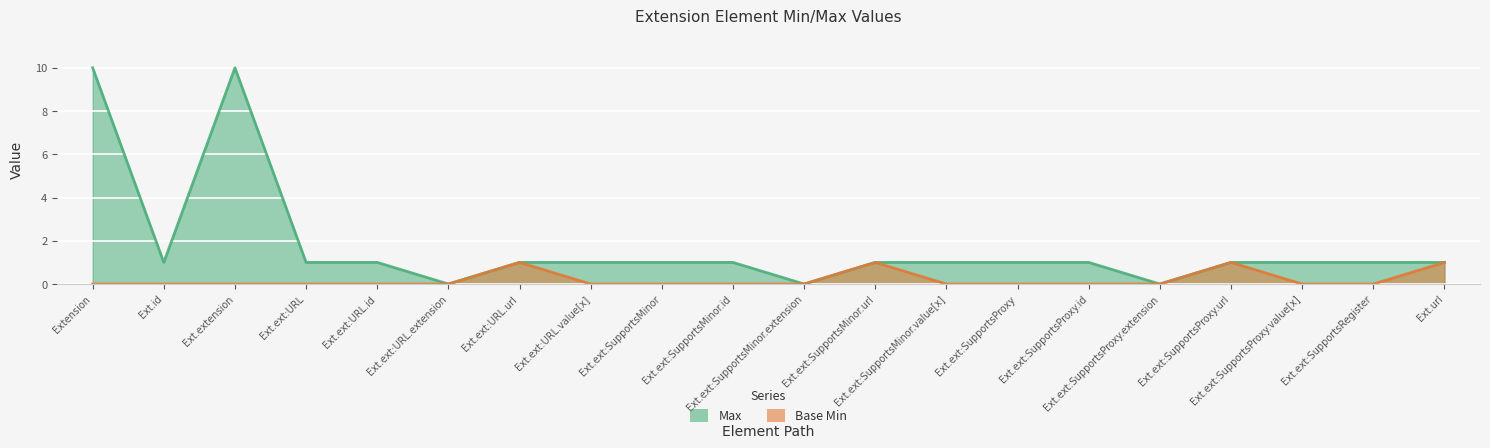

List the series in order of their overall mean, highest first.

Max, Base Min